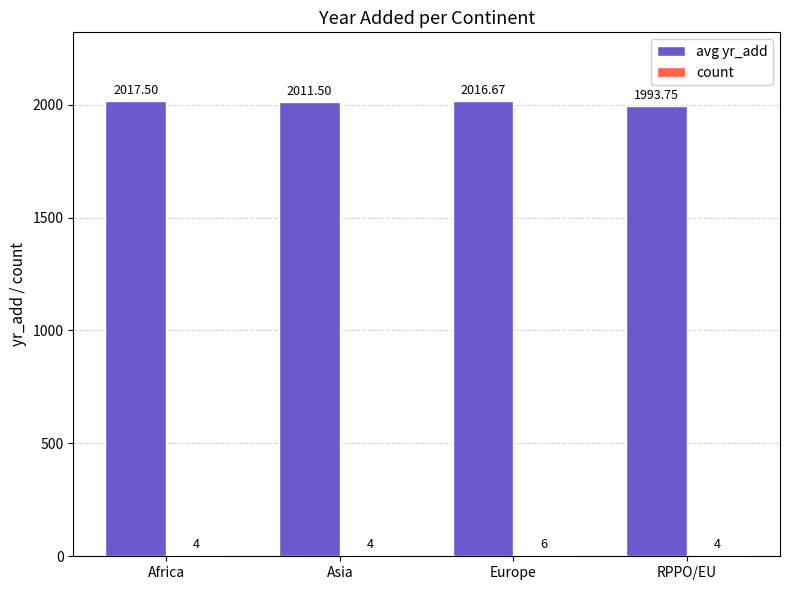

Where is avg yr_add nearest to the value 2005?

Asia